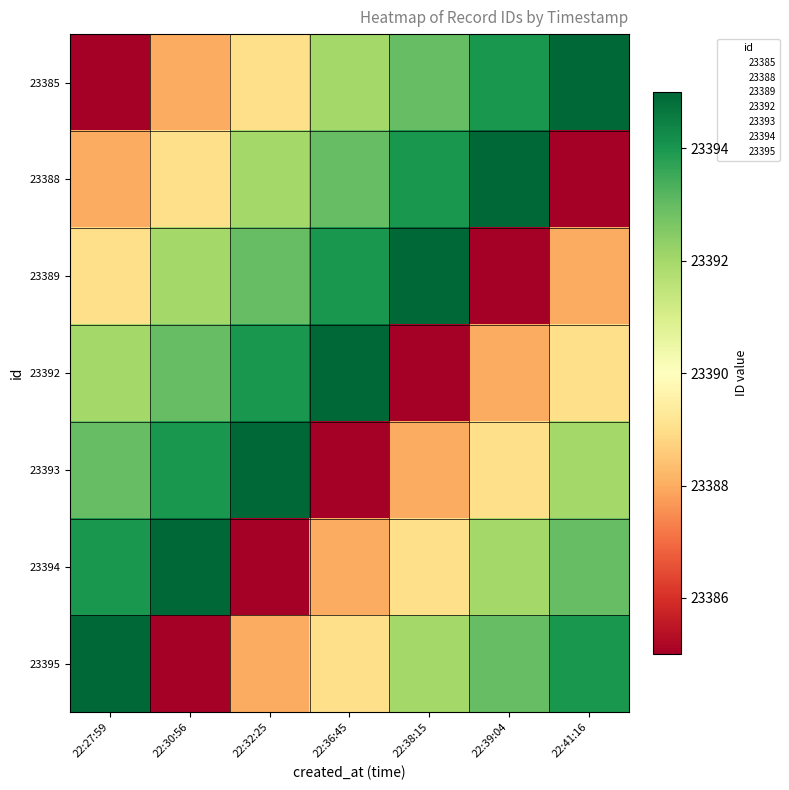

Reading left to right, list all the values displayed in this chart.

23385: 22:27:59=23385	22:30:56=23388	22:32:25=23389	22:36:45=23392	22:38:15=23393	22:39:04=23394	22:41:16=23395
23388: 22:27:59=23388	22:30:56=23389	22:32:25=23392	22:36:45=23393	22:38:15=23394	22:39:04=23395	22:41:16=23385
23389: 22:27:59=23389	22:30:56=23392	22:32:25=23393	22:36:45=23394	22:38:15=23395	22:39:04=23385	22:41:16=23388
23392: 22:27:59=23392	22:30:56=23393	22:32:25=23394	22:36:45=23395	22:38:15=23385	22:39:04=23388	22:41:16=23389
23393: 22:27:59=23393	22:30:56=23394	22:32:25=23395	22:36:45=23385	22:38:15=23388	22:39:04=23389	22:41:16=23392
23394: 22:27:59=23394	22:30:56=23395	22:32:25=23385	22:36:45=23388	22:38:15=23389	22:39:04=23392	22:41:16=23393
23395: 22:27:59=23395	22:30:56=23385	22:32:25=23388	22:36:45=23389	22:38:15=23392	22:39:04=23393	22:41:16=23394